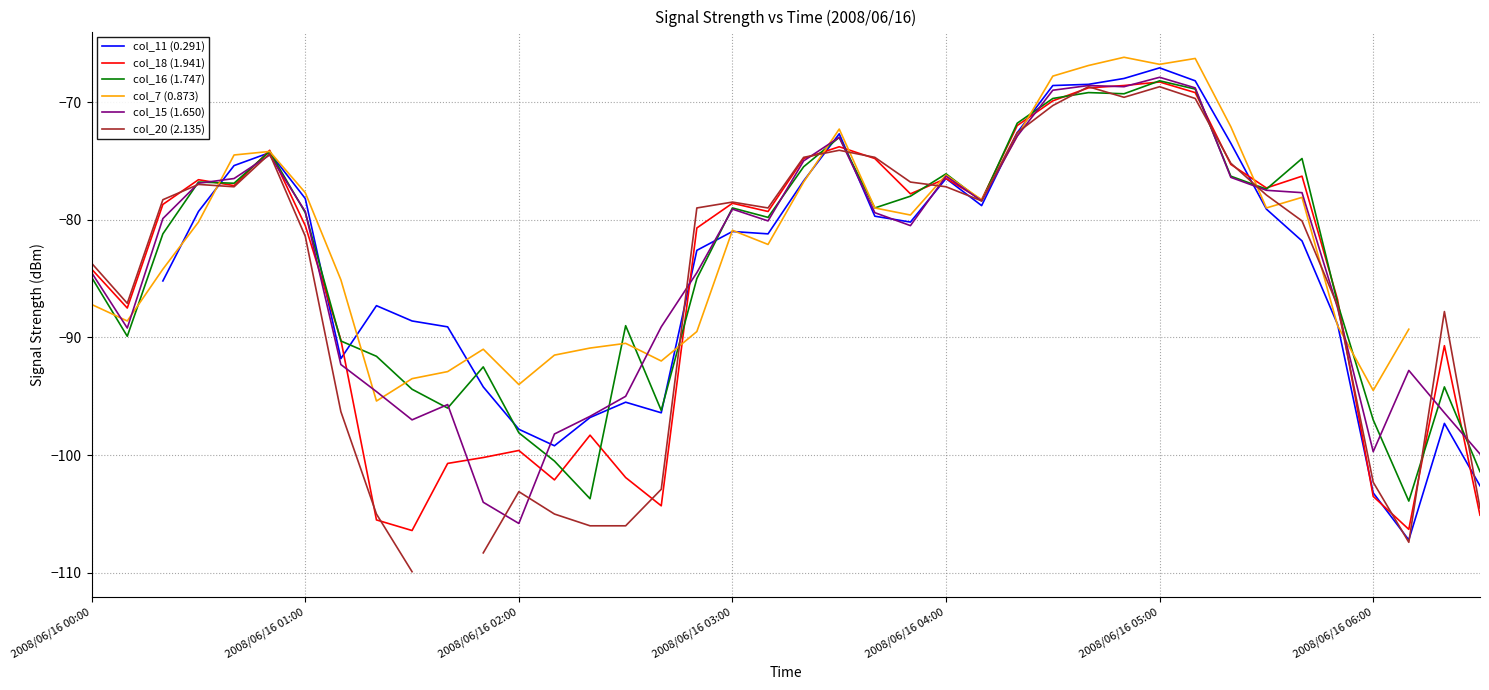

What position from the left is 8?

9